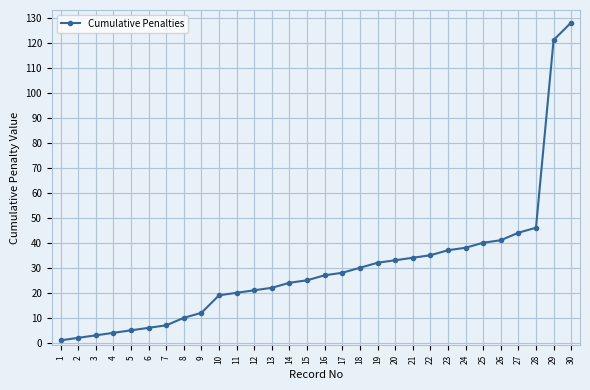

Count the number of data series in this chart.

1